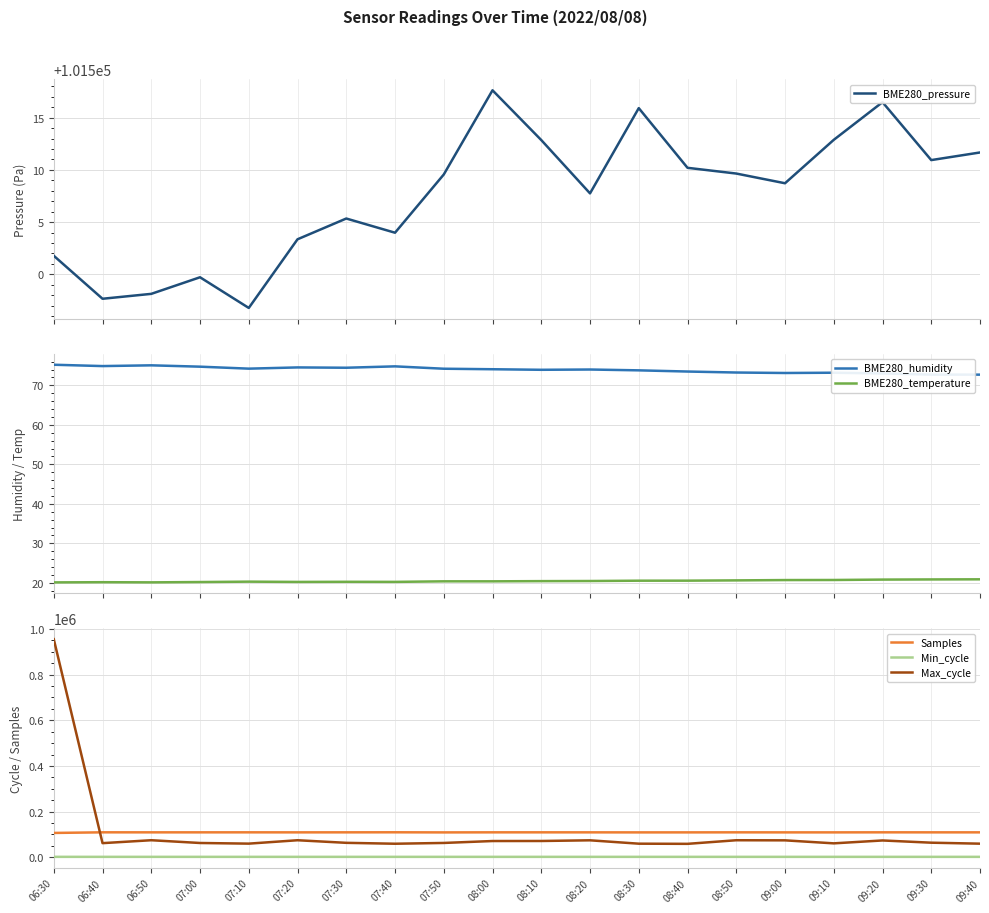

Which series has the largest total across all categories?

Max_cycle